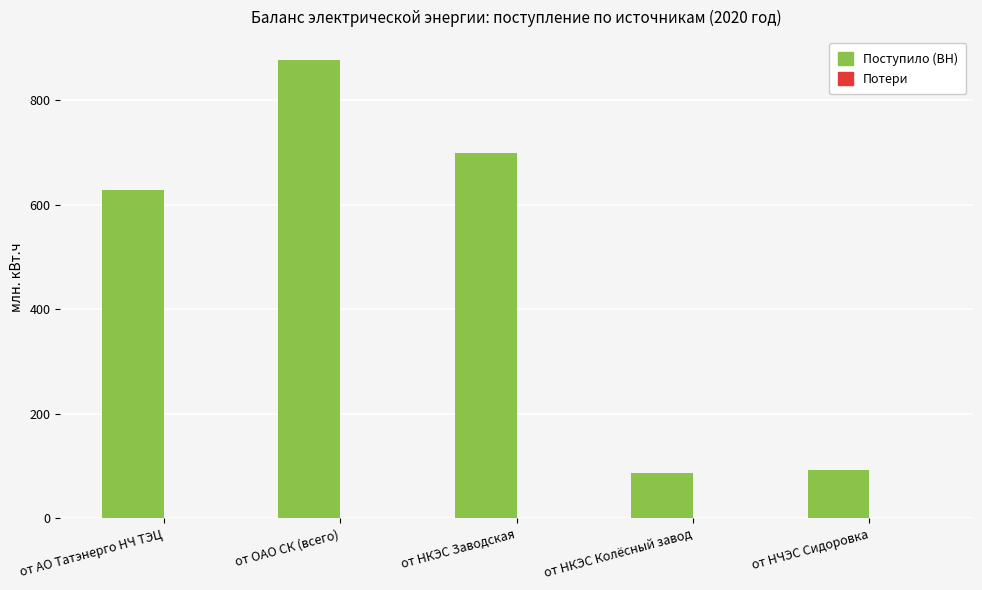

Count the number of data series in this chart.

2